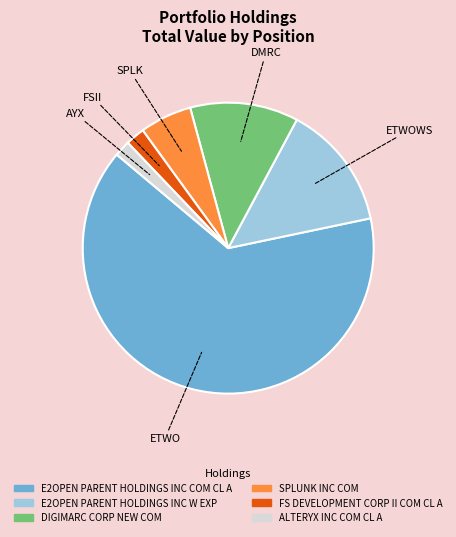

Is the sum of DIGIMARC CORP NEW COM and E2OPEN PARENT HOLDINGS INC W EXP greater than half?

No